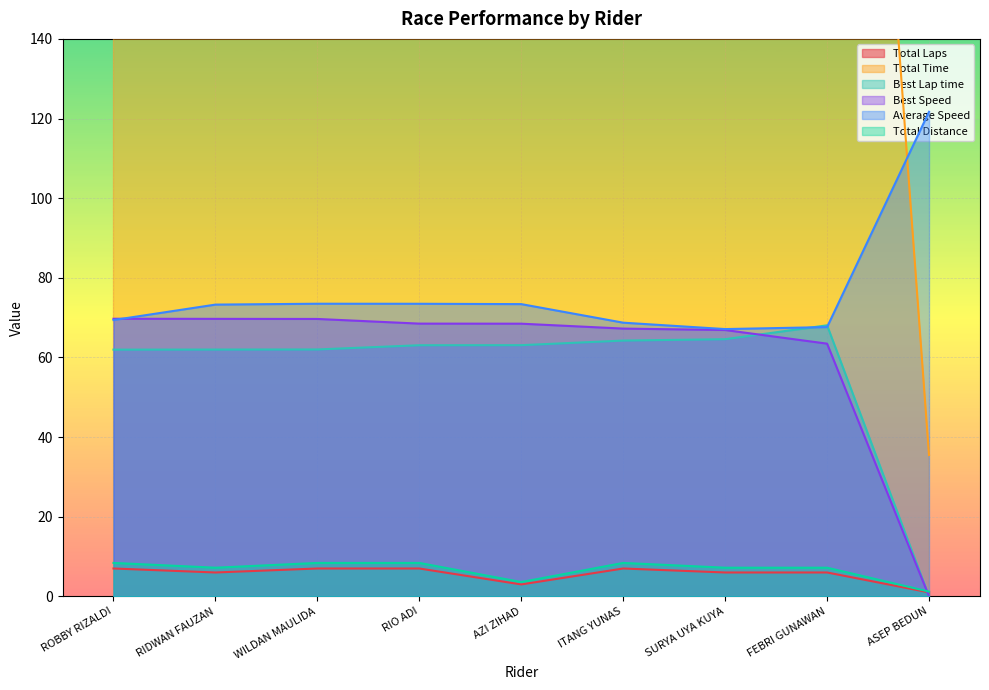

What position from the left is RIDWAN FAUZAN?

2